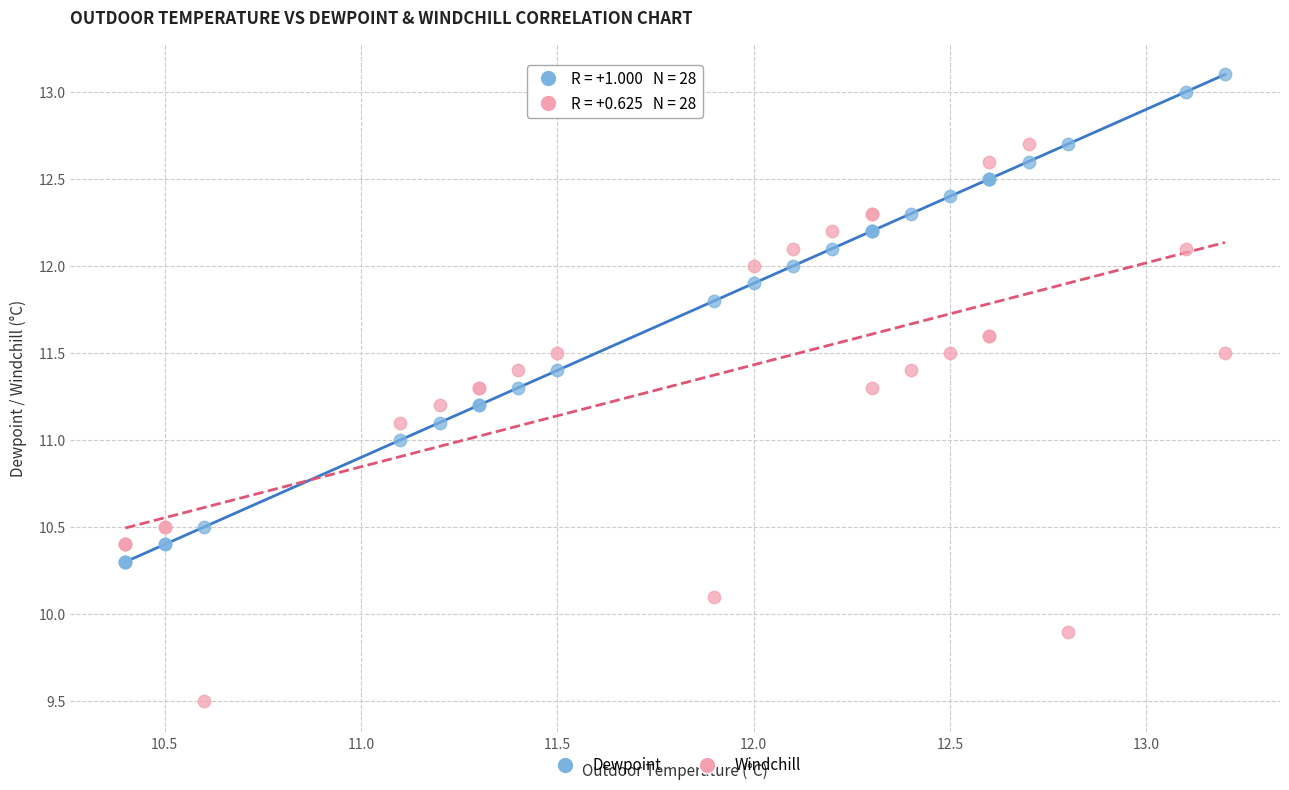

Which series contains the highest Y value?

Dewpoint